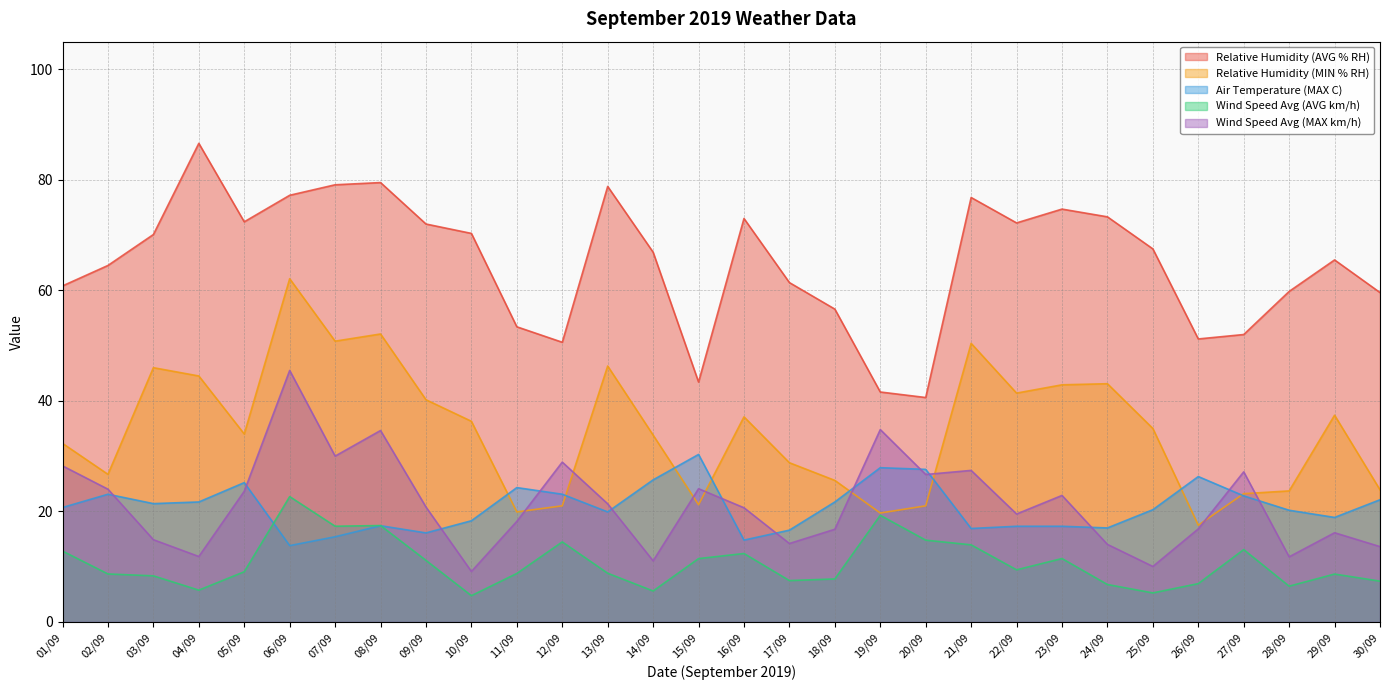

Is it true that Relative Humidity (AVG % RH) equals 61.4 at 17/09?

True